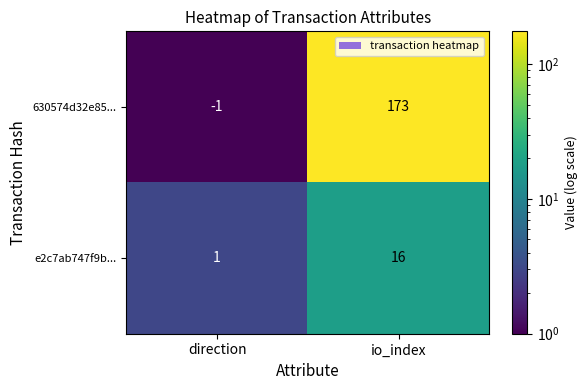

Count the number of categories in the chart.

2